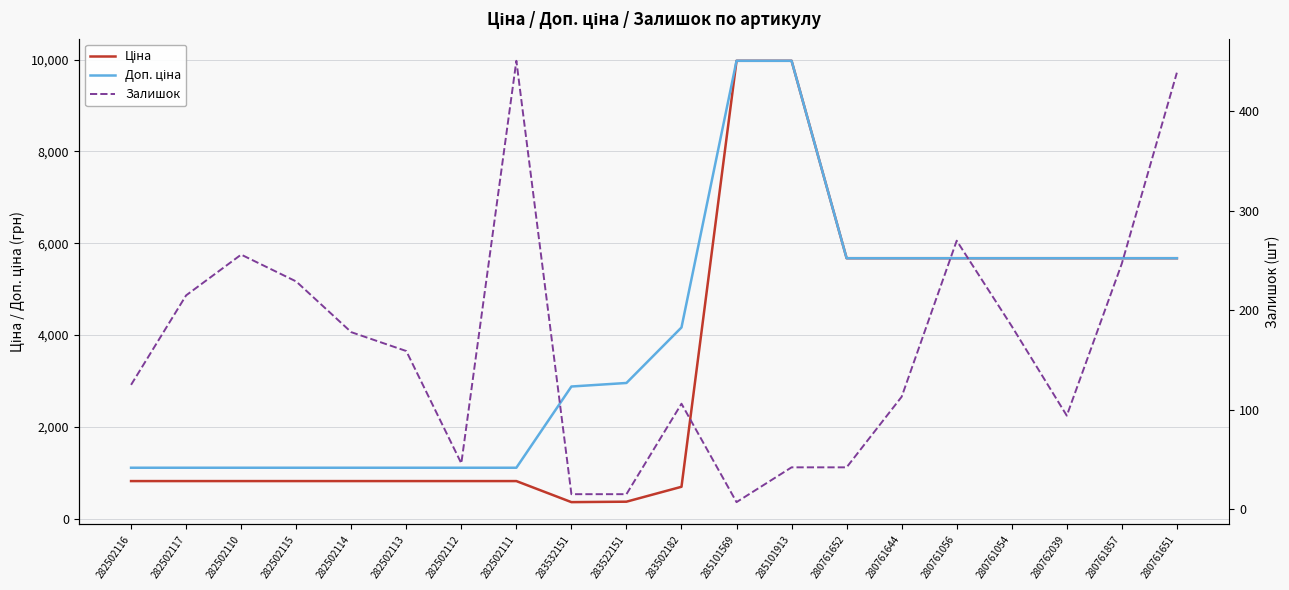

At which category is the sum across all series the highest?

285101913